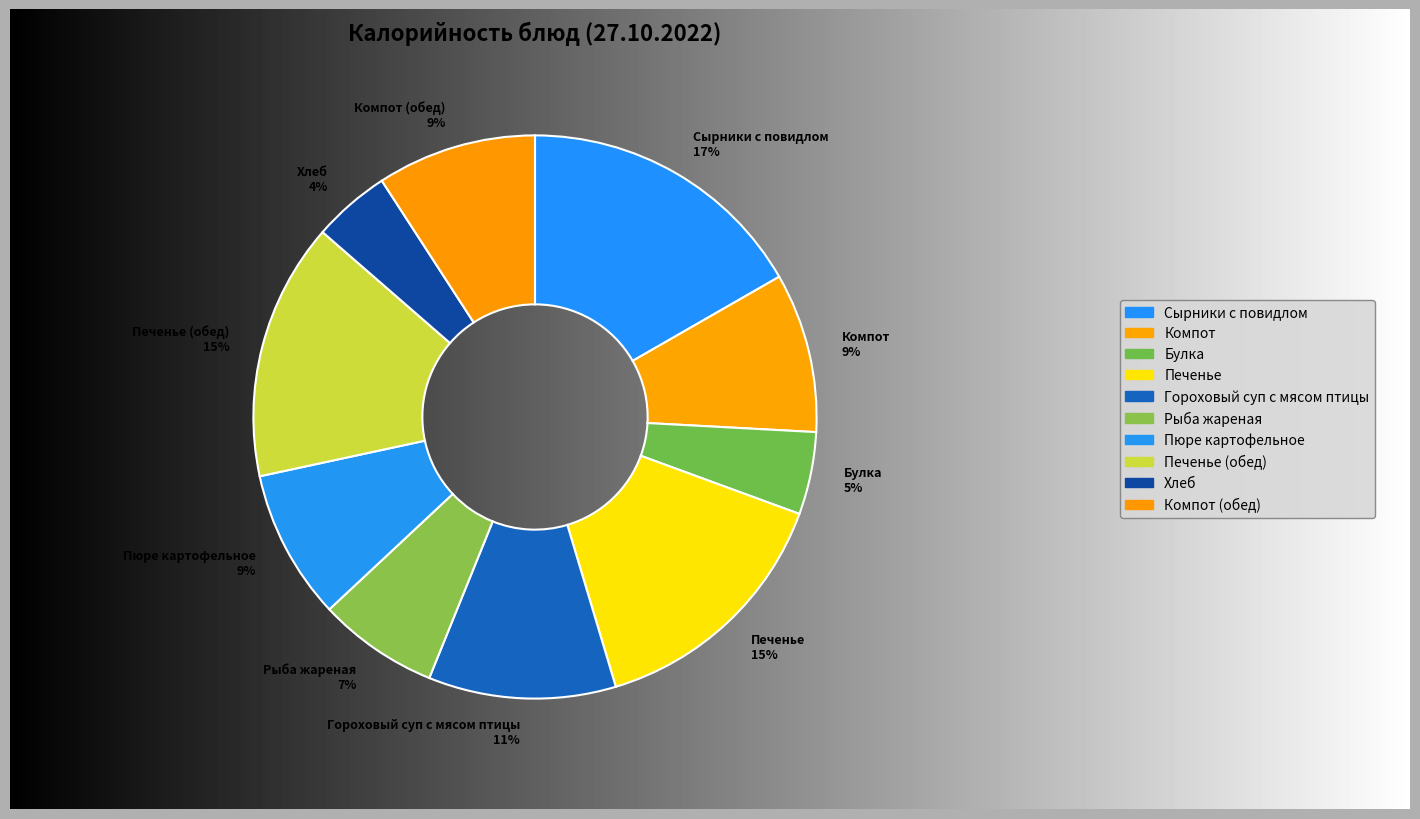

To the nearest percent, what percentage of the pie is Компот (обед)?

9%